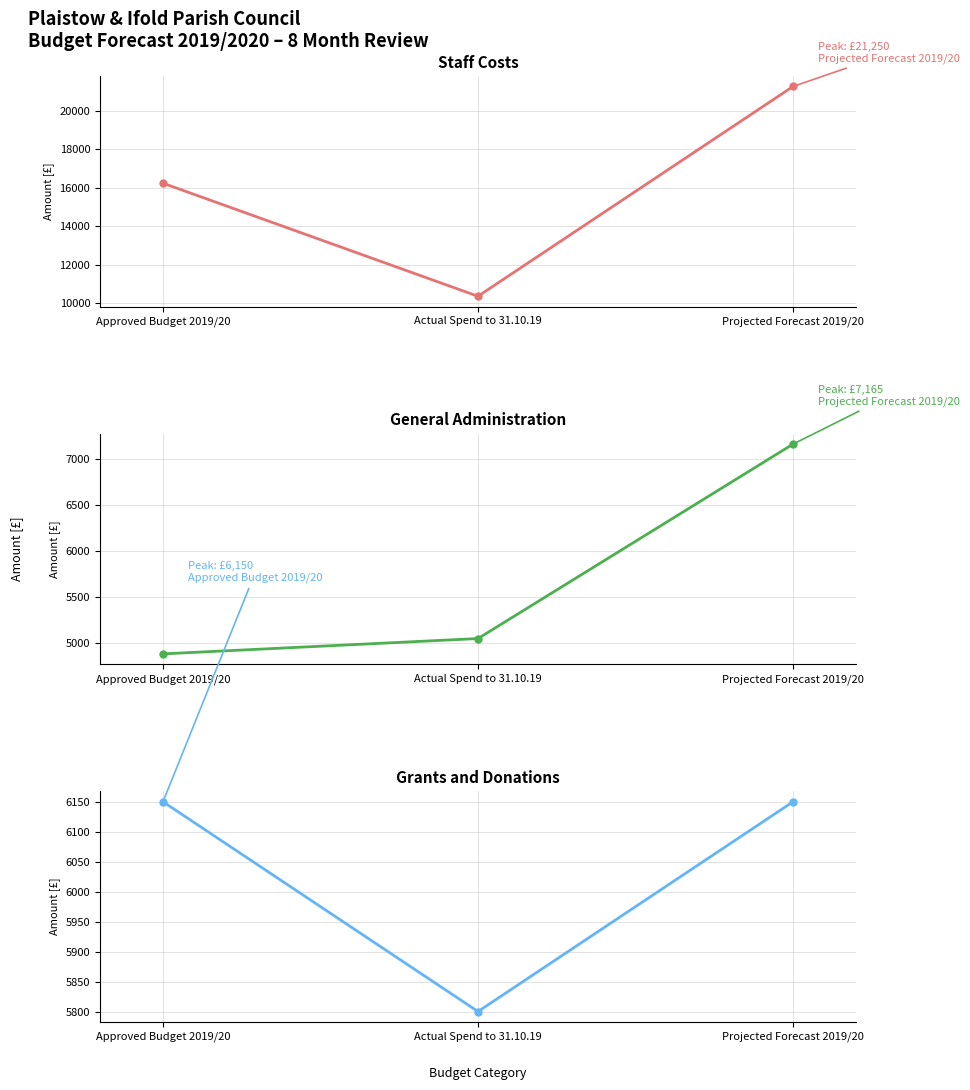

At which label does General Administration first exceed 5047?

Projected Forecast 2019/20